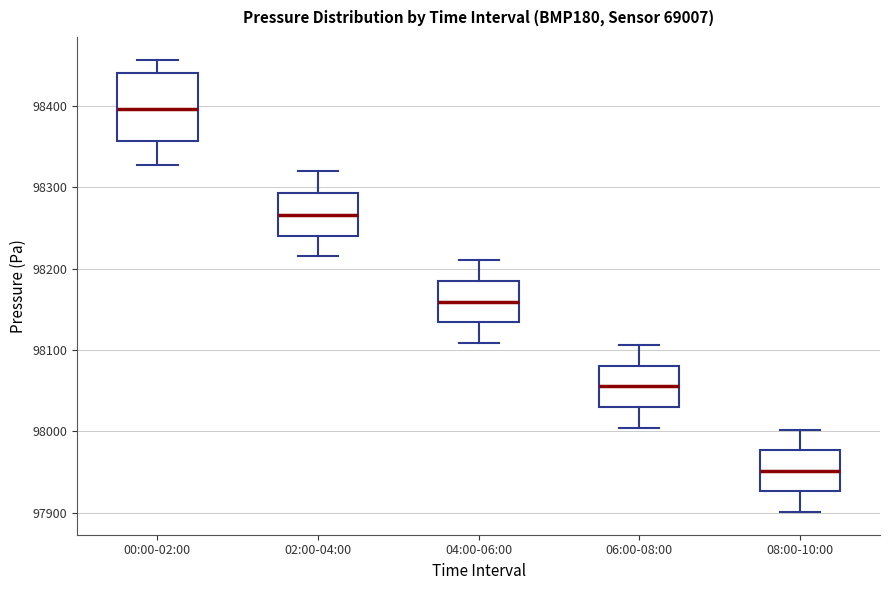

Which box's median line is the lowest?

08:00-10:00